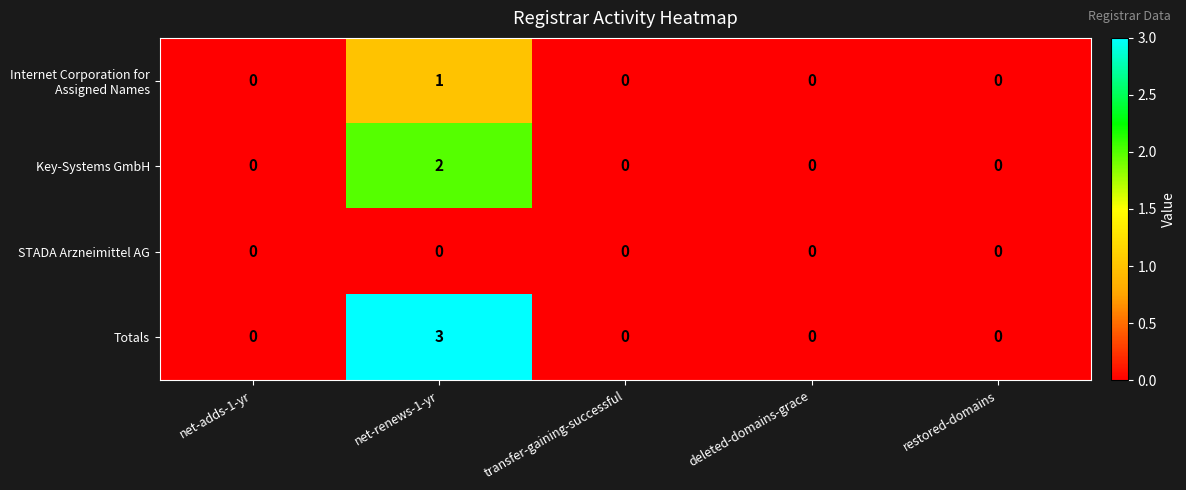

Which category has the highest value in the Key-Systems GmbH series?

net-renews-1-yr